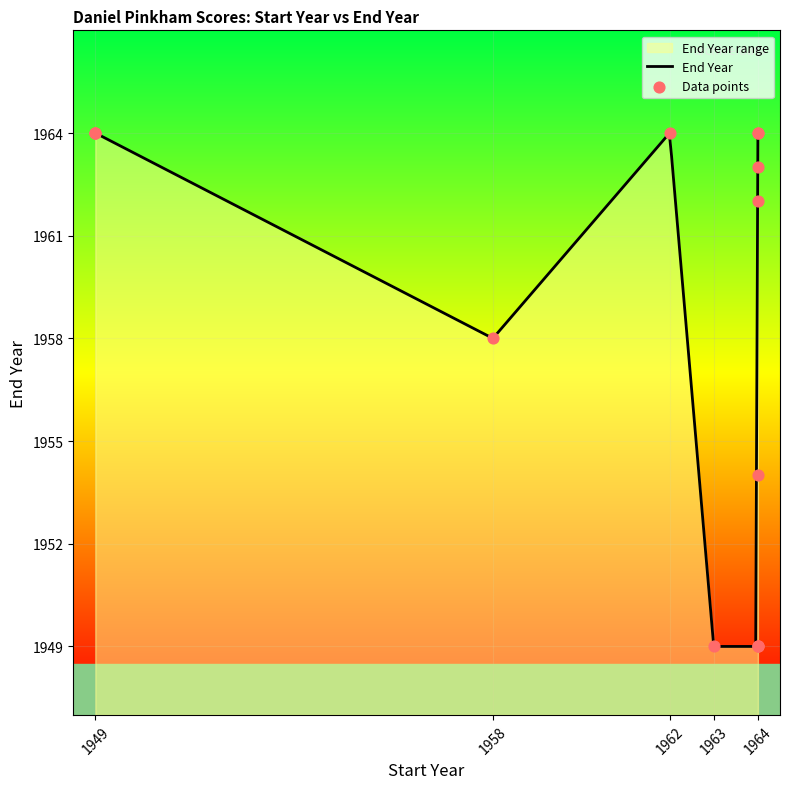

Approximately how many times larger is the value at 1962 compared to 1963?

1.0